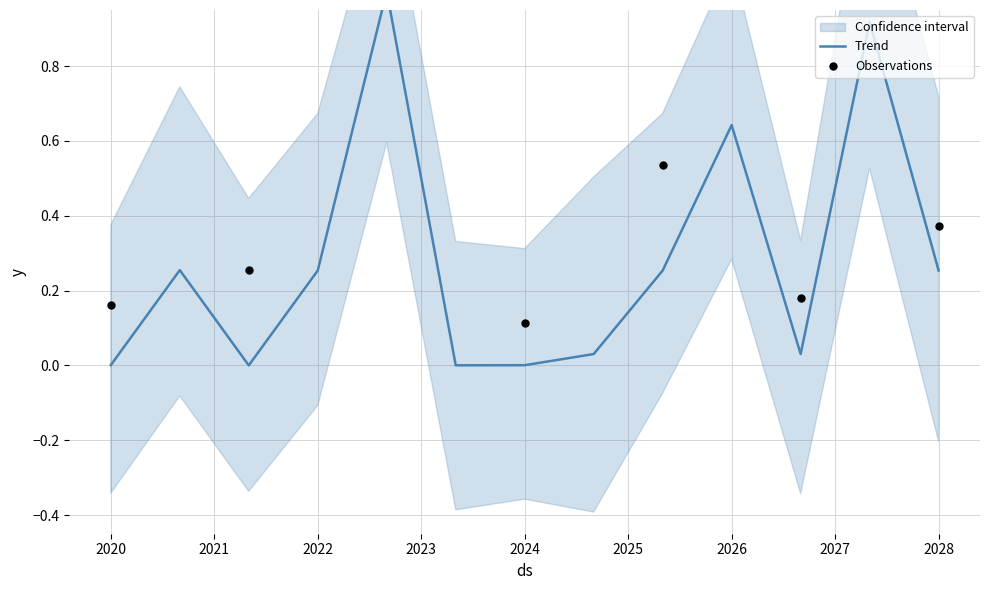

What is the change in value from 6 to 13?

+0.3